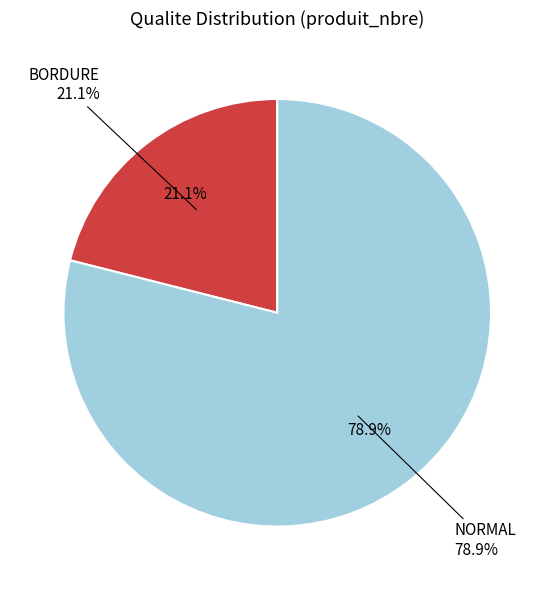

Approximately how many times larger is the value at BORDURE compared to NORMAL?

0.3